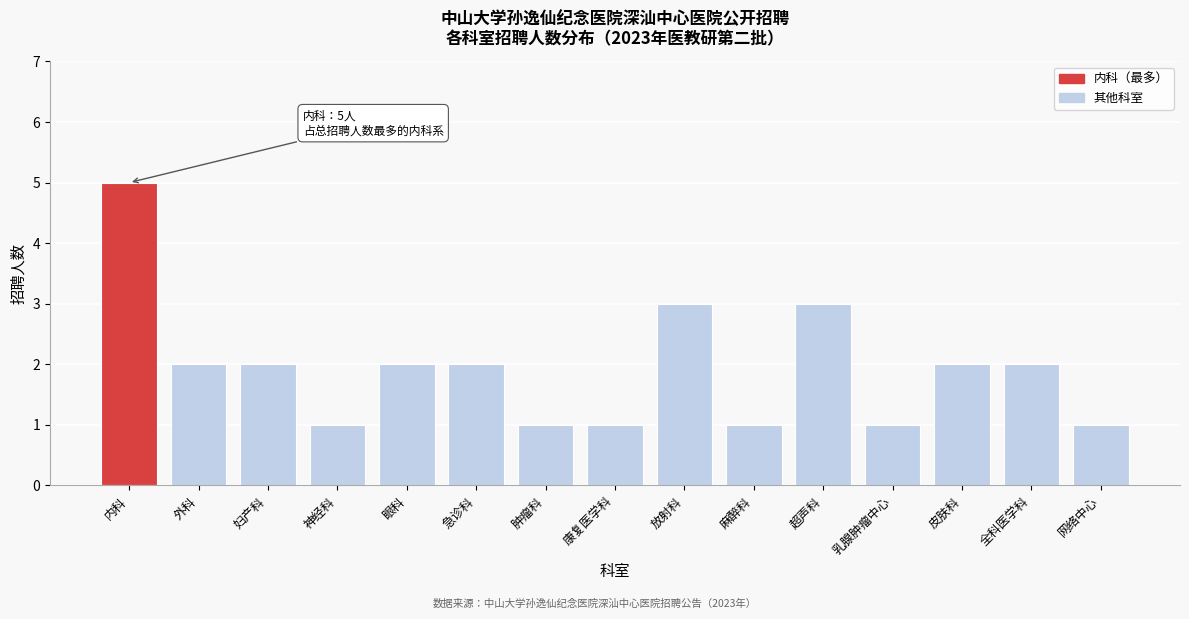

Reading right to left, list all the values displayed in this chart.

网络中心=1	全科医学科=2	皮肤科=2	乳腺肿瘤中心=1	超声科=3	麻醉科=1	放射科=3	康复医学科=1	肿瘤科=1	急诊科=2	眼科=2	神经科=1	妇产科=2	外科=2	内科=5